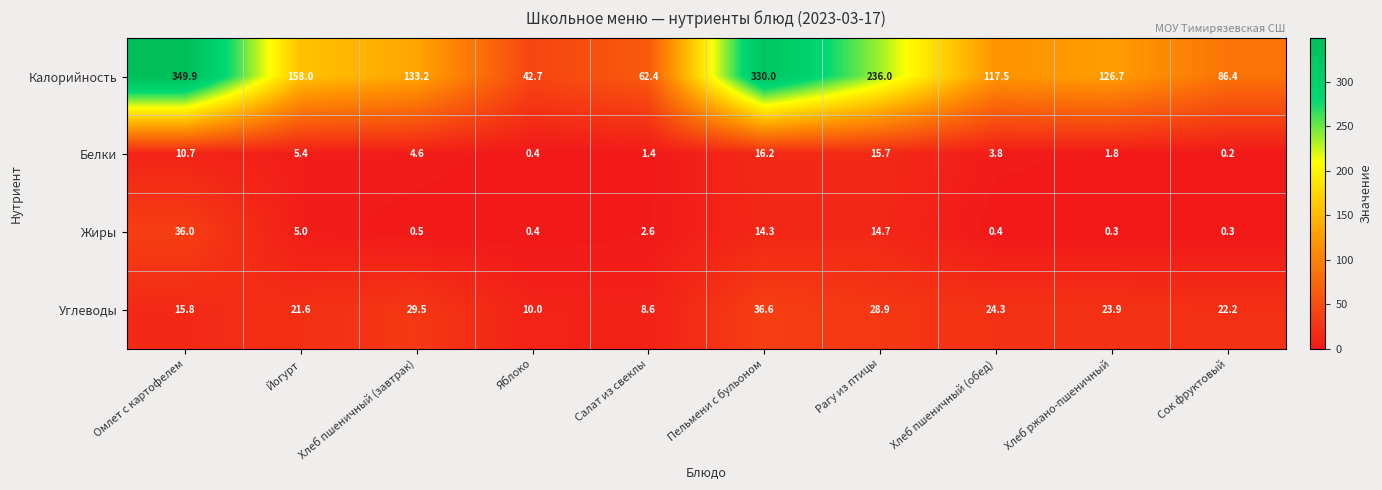

The Калорийность series shows 68.6 at Яблоко. True or false?

False